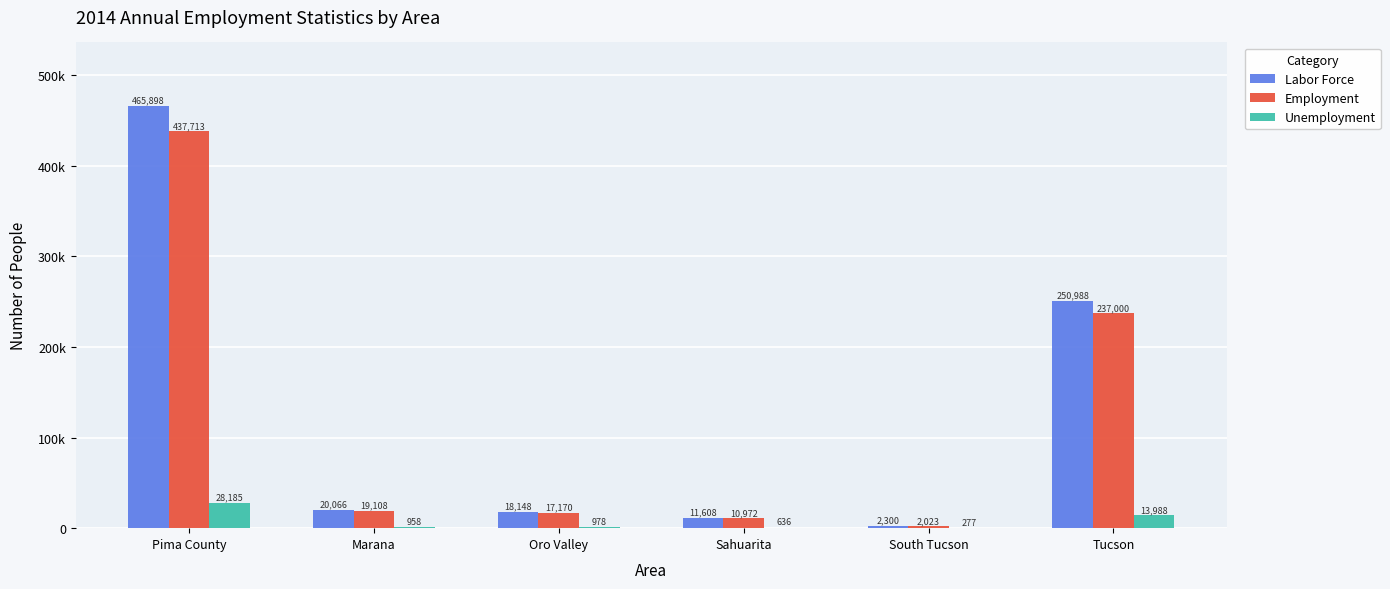

Are the bars grouped side by side (vs. stacked)?

Yes